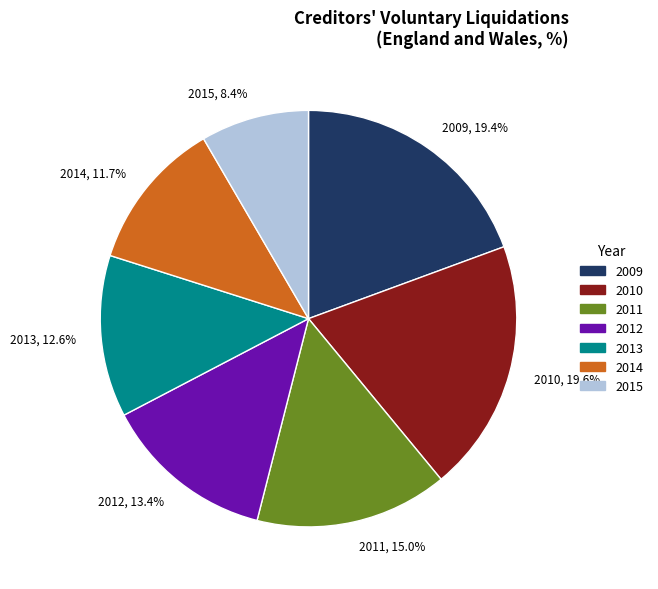

What portion of the pie excludes 2014?

88.3%